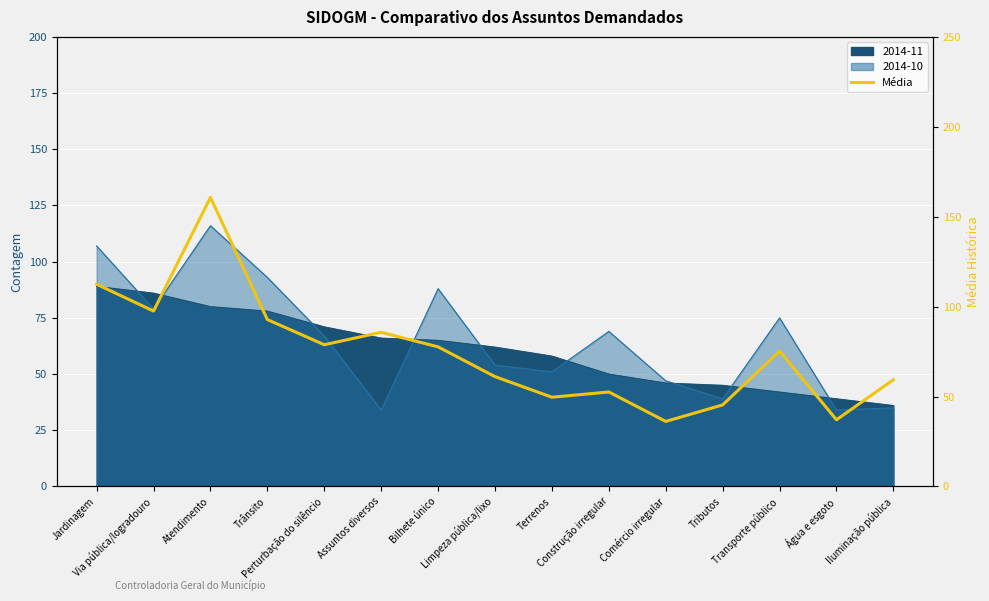

How many interior local peaks (higher than both neighbors) does the data have?

4